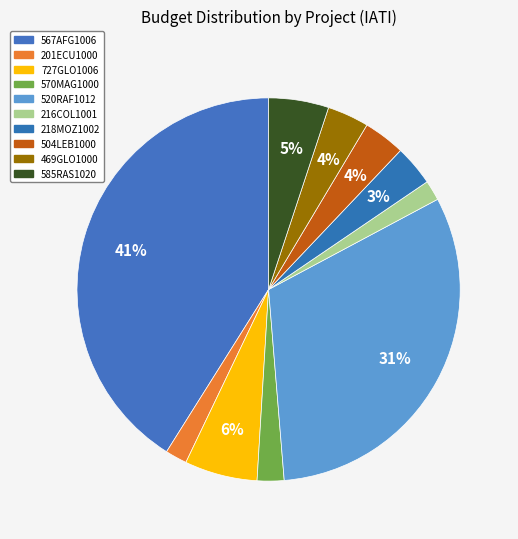

What is the ratio of the value at 218MOZ1002 to the value at 520RAF1012?

0.1